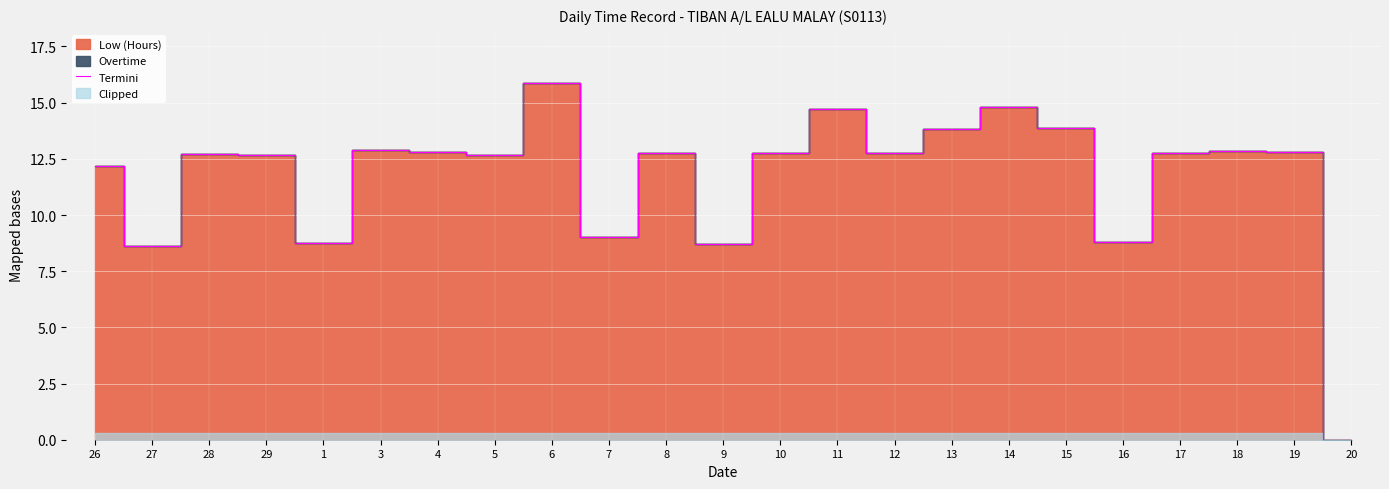

True or false: the data shows 19.5 at 26.

False